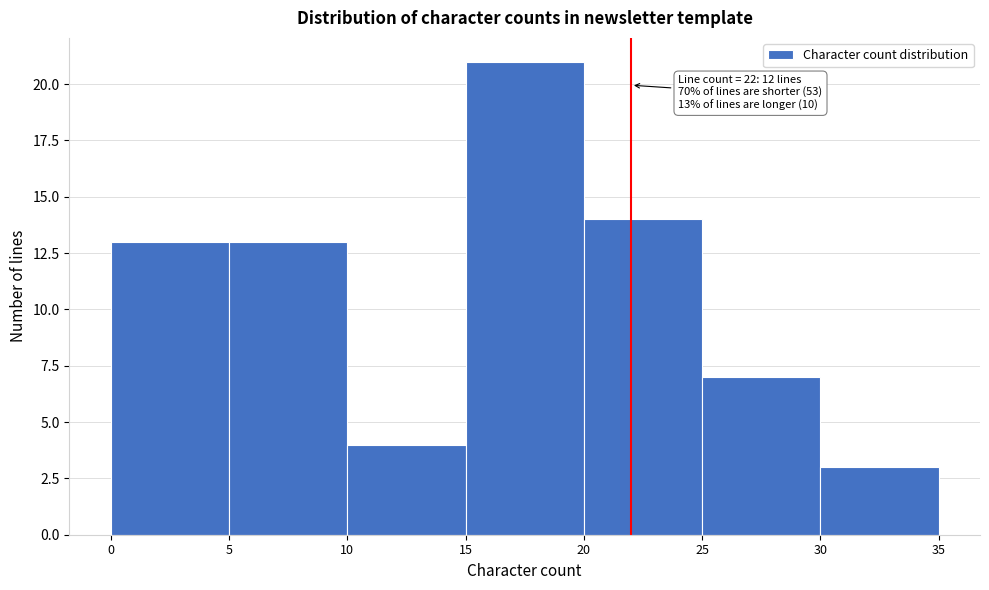

Which range on the x-axis has the tallest bar?

15 to 20